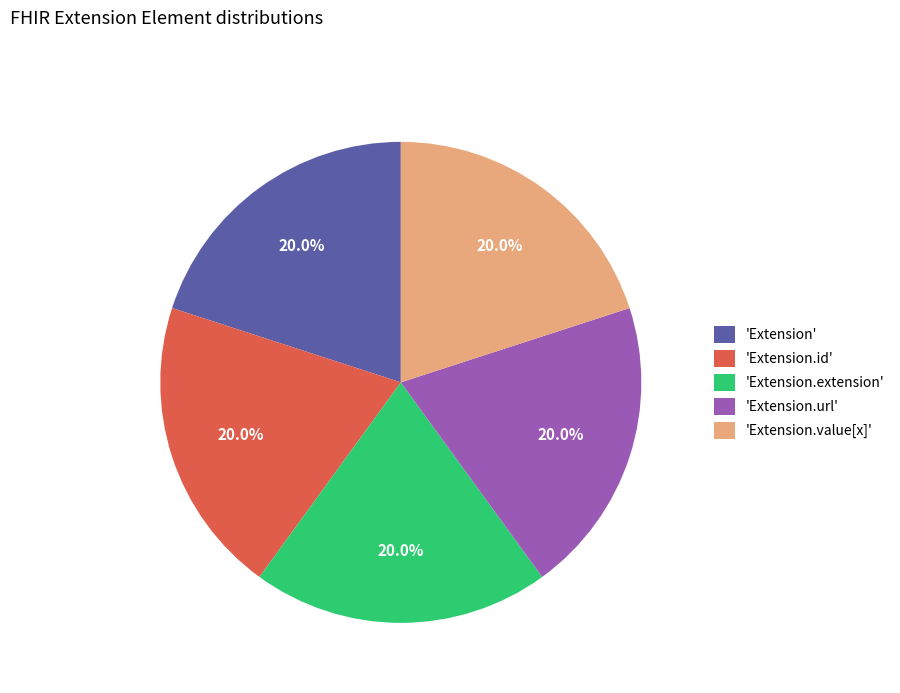

What is the ratio of the value at 'Extension.id' to the value at 'Extension'?

1.0